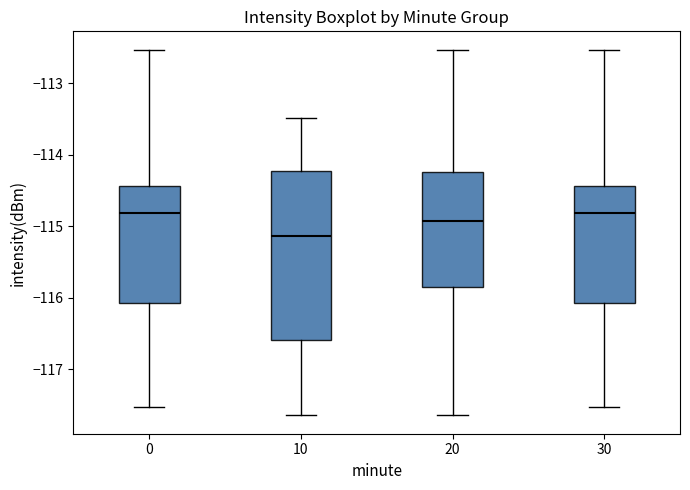

Which box has the lowest median line?

10